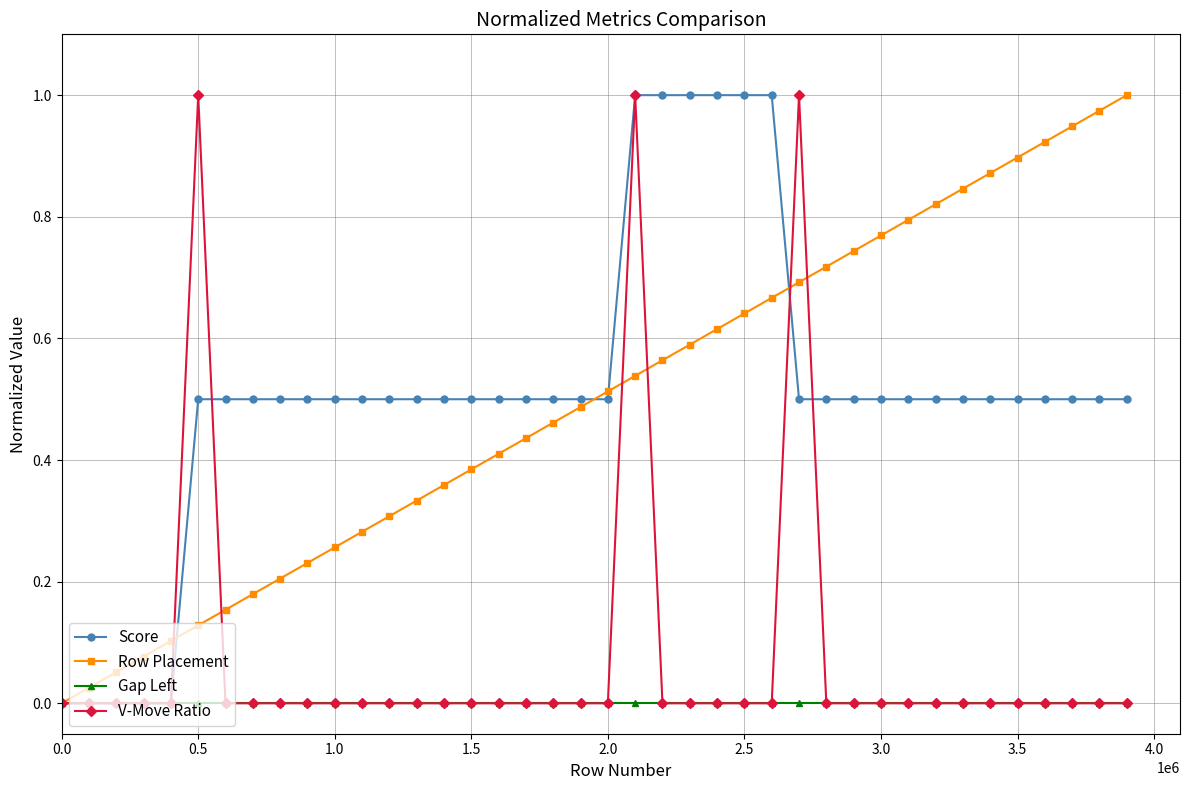

How many lines are shown in the chart?

4